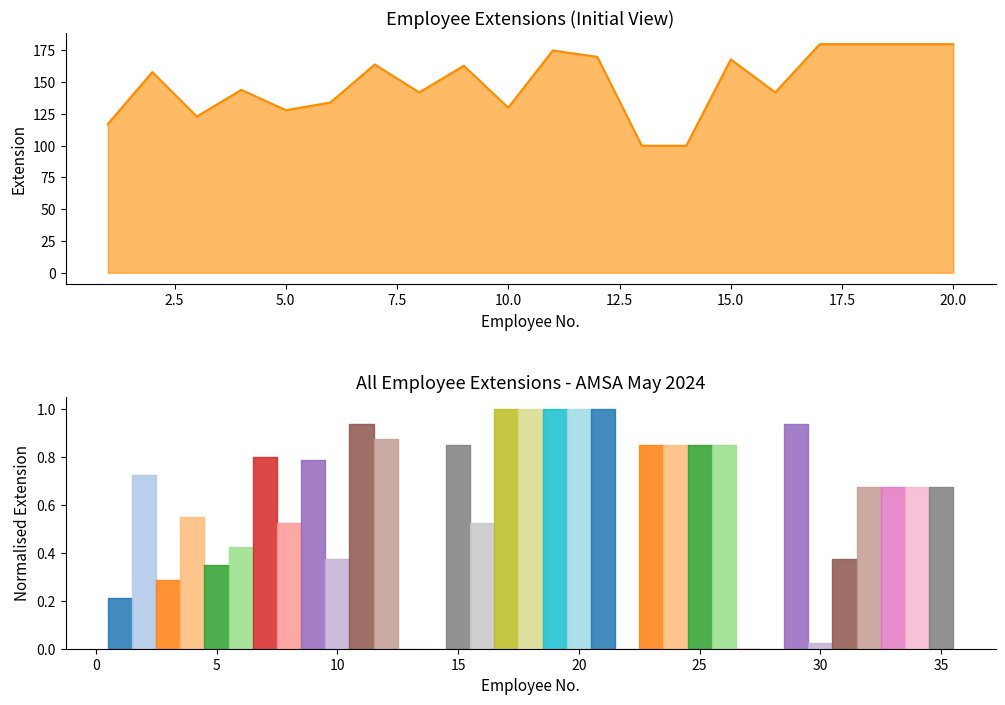

Reading left to right, transcribe all the data shown in this chart.

117	158	123	144	128	134	164	142	163	130	175	170	100	100	168	142	180	180	180	180